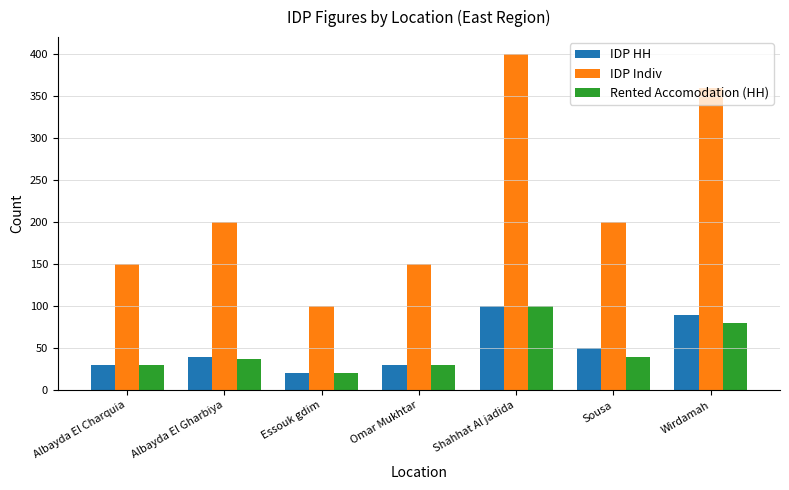

Which series has the widest spread of values?

IDP Indiv